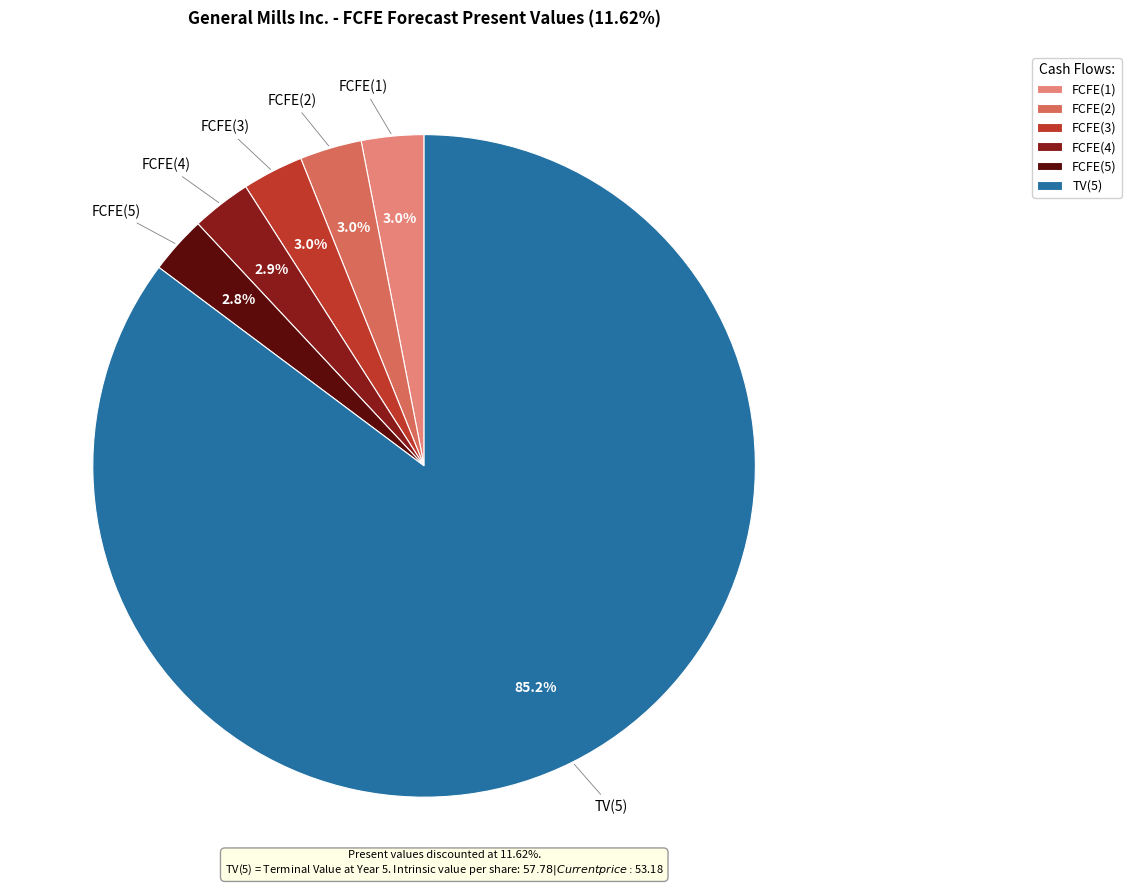

How many slices are in this pie chart?

6